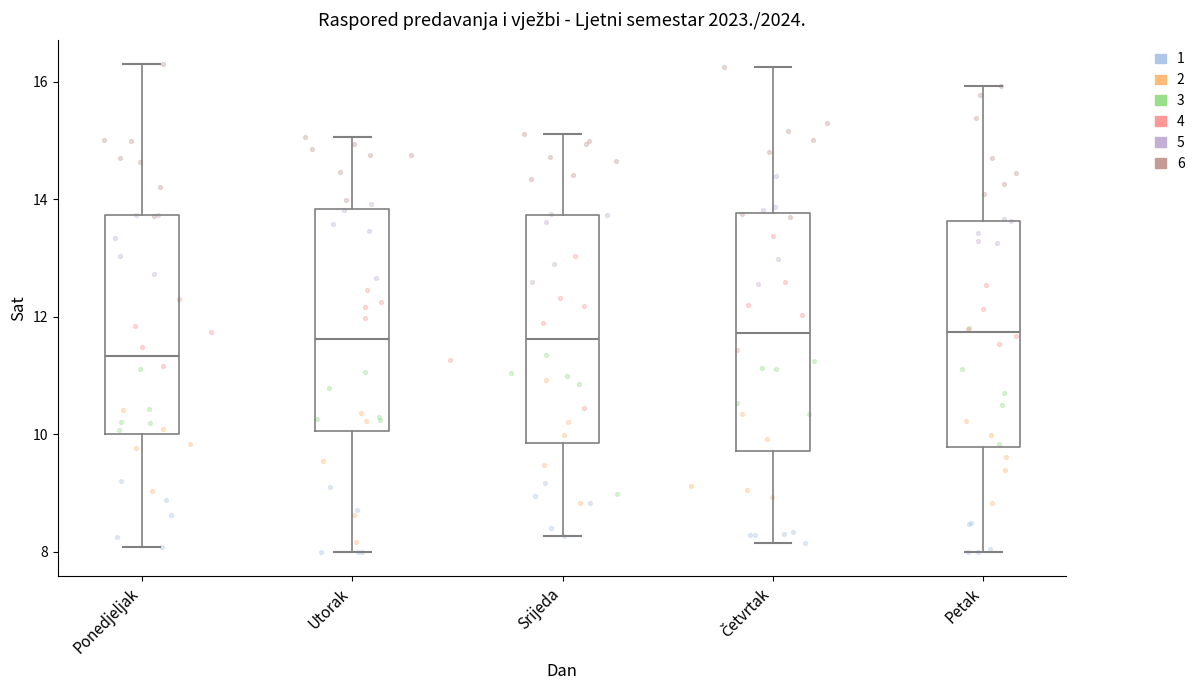

Where does the lower whisker of the box for Srijeda end on the y-axis? The values are not printed on the chart, so give them approximately, as read against the axis.

8.2